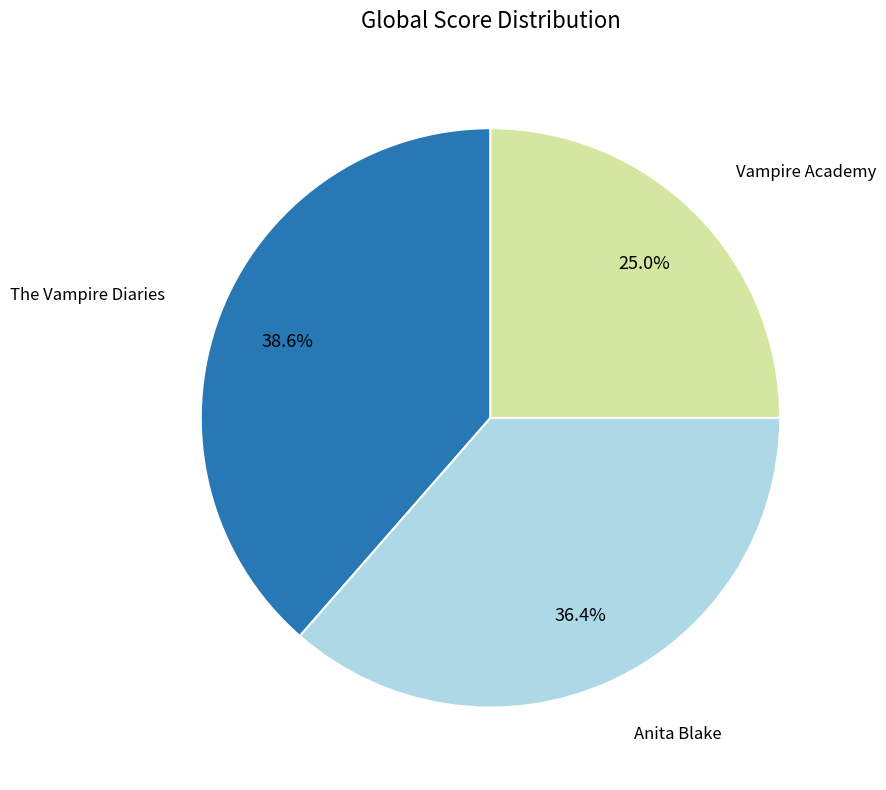

Count the number of slices in the pie.

3